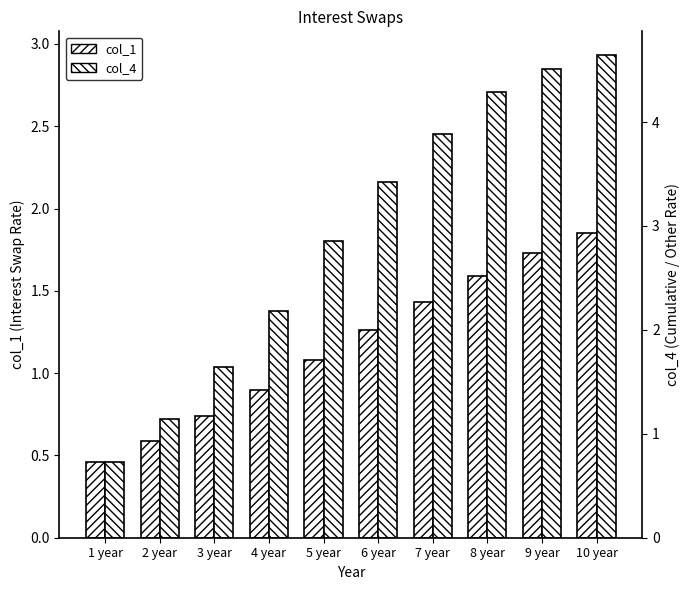

Is the value of col_1 at 3 year greater than the value of col_4 at 1 year?

Yes